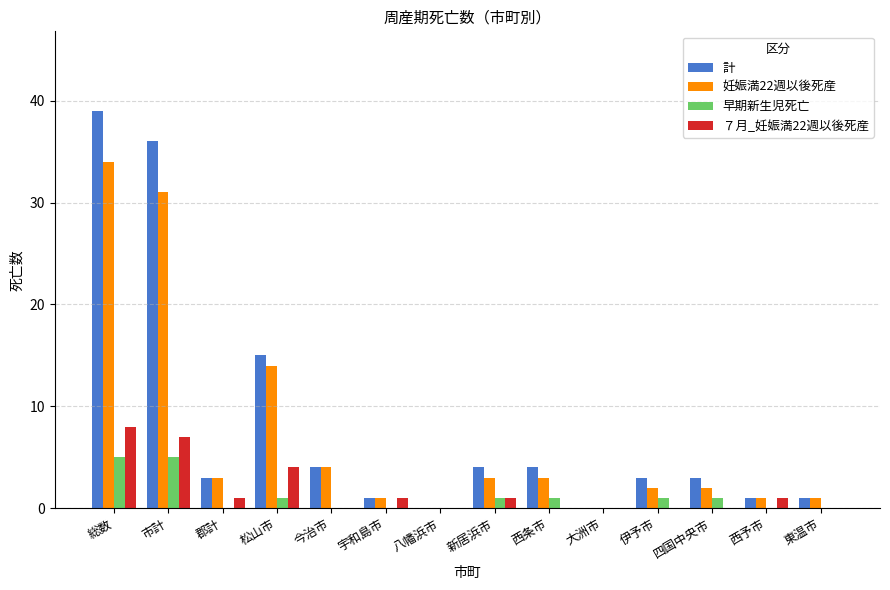

What is the total value across all series at 西予市?

3